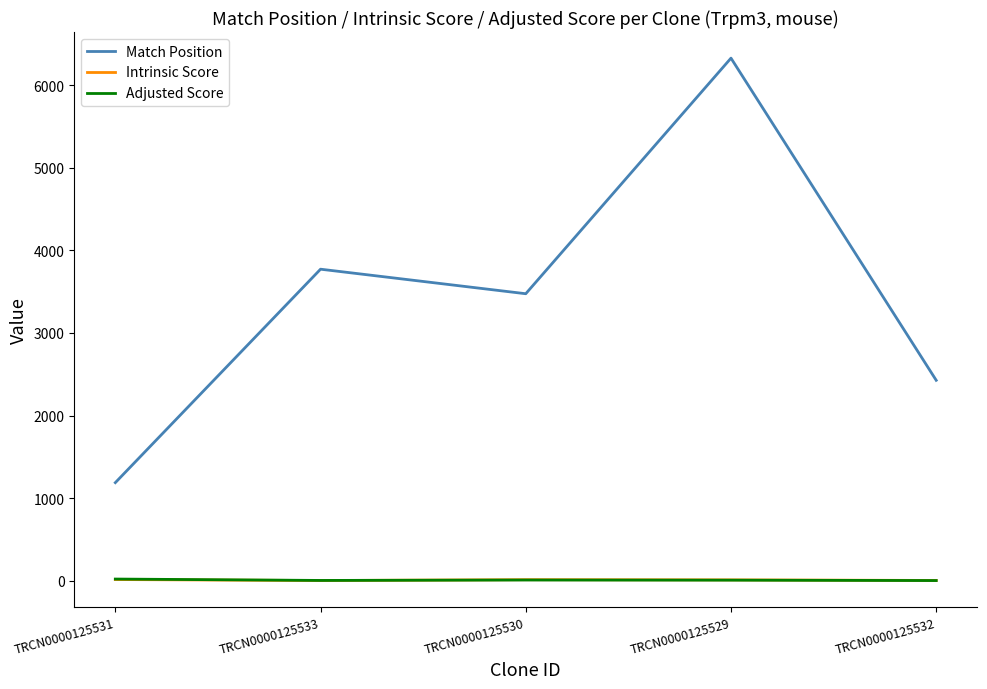

How many distinct data groups are displayed?

3